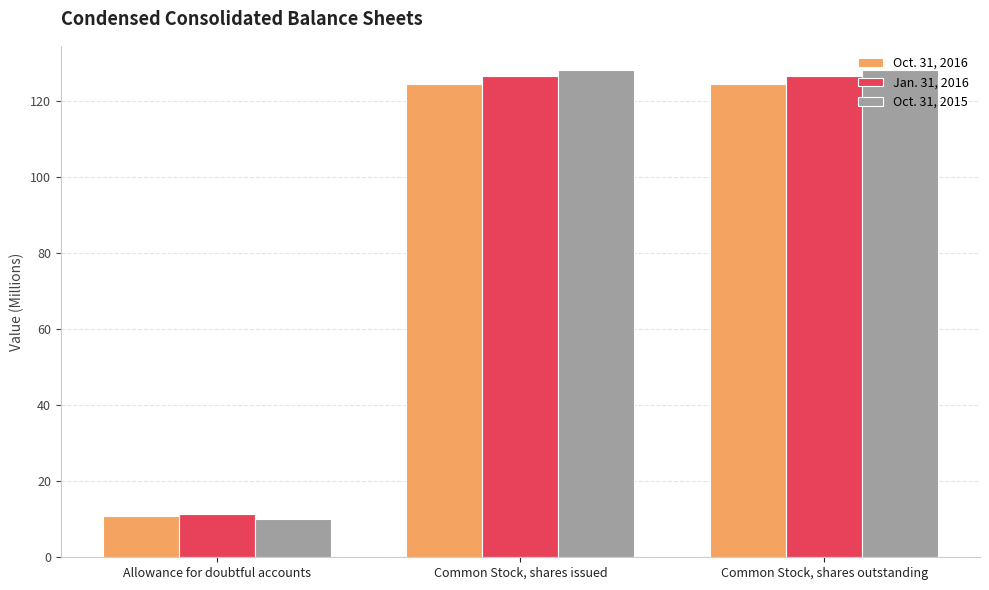

Reading left to right, extract all data points from this chart.

Oct. 31, 2016: Allowance for doubtful accounts=10.9	Common Stock, shares issued=124.5	Common Stock, shares outstanding=124.5
Jan. 31, 2016: Allowance for doubtful accounts=11.5	Common Stock, shares issued=126.8	Common Stock, shares outstanding=126.8
Oct. 31, 2015: Allowance for doubtful accounts=10.0	Common Stock, shares issued=128.2	Common Stock, shares outstanding=128.2